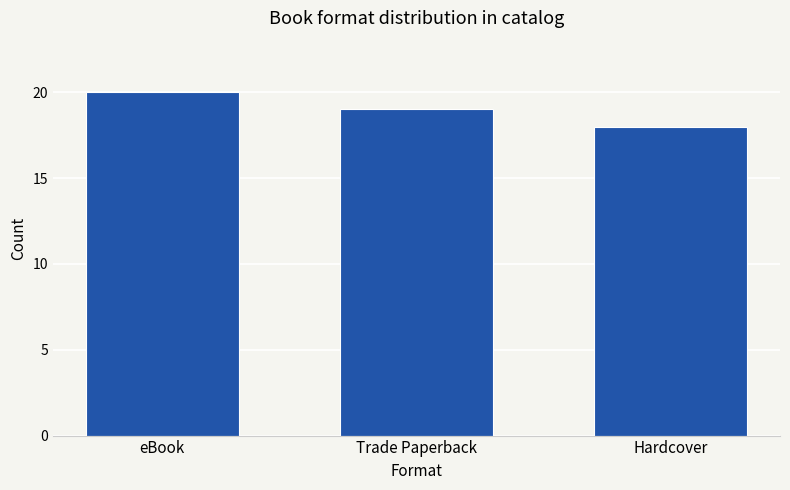

Count the values in the range 18 to 20.

3